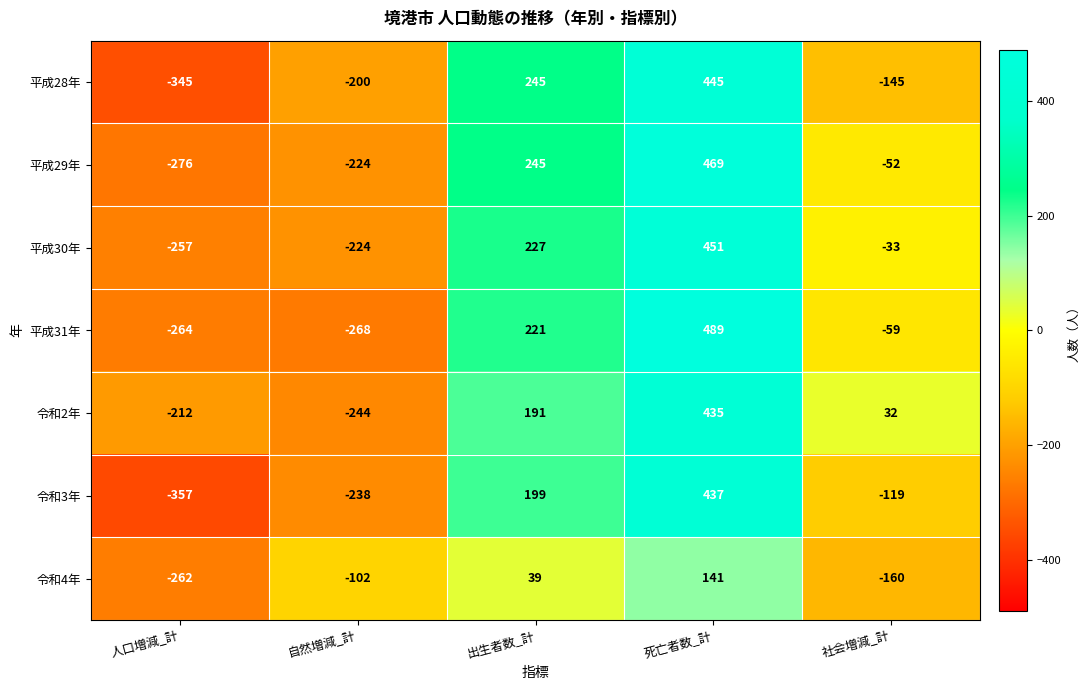

At which category does the chart reach its minimum across all series?

人口増減_計